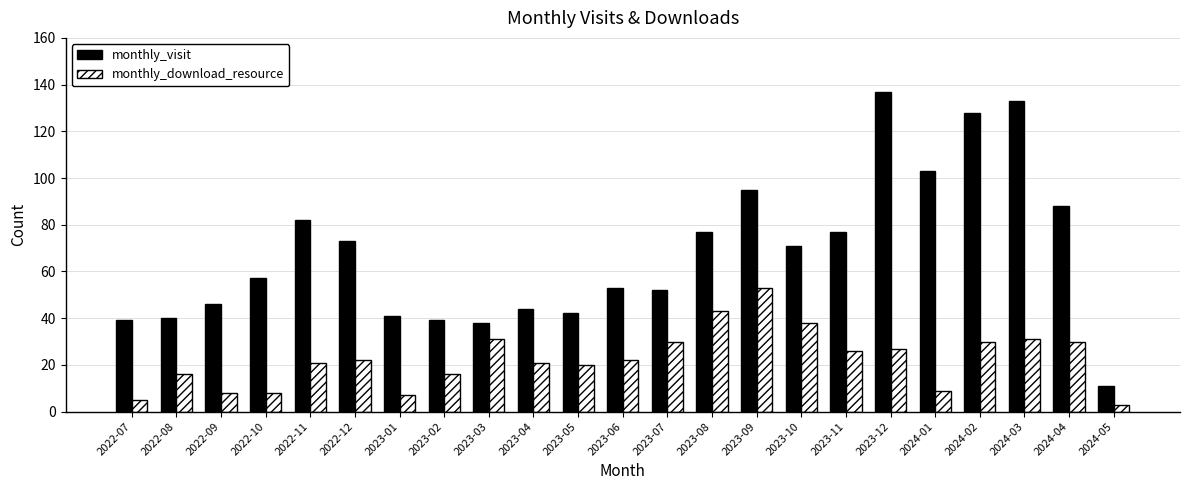

Reading left to right, extract all data points from this chart.

monthly_visit: 2022-07=39	2022-08=40	2022-09=46	2022-10=57	2022-11=82	2022-12=73	2023-01=41	2023-02=39	2023-03=38	2023-04=44	2023-05=42	2023-06=53	2023-07=52	2023-08=77	2023-09=95	2023-10=71	2023-11=77	2023-12=137	2024-01=103	2024-02=128	2024-03=133	2024-04=88	2024-05=11
monthly_download_resource: 2022-07=5	2022-08=16	2022-09=8	2022-10=8	2022-11=21	2022-12=22	2023-01=7	2023-02=16	2023-03=31	2023-04=21	2023-05=20	2023-06=22	2023-07=30	2023-08=43	2023-09=53	2023-10=38	2023-11=26	2023-12=27	2024-01=9	2024-02=30	2024-03=31	2024-04=30	2024-05=3